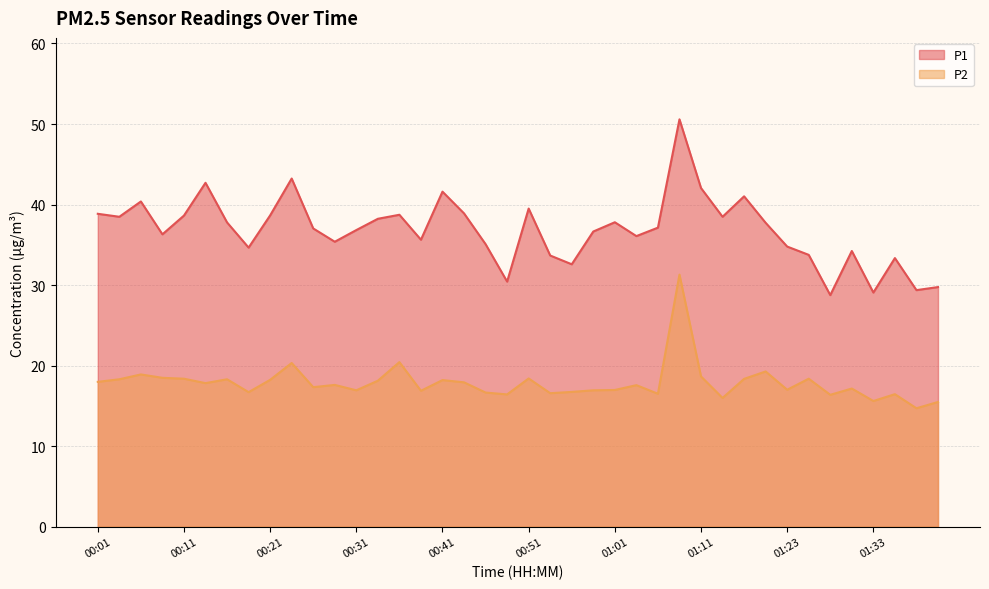

What is the spread (max minus min) of values at 00:48?

14.0